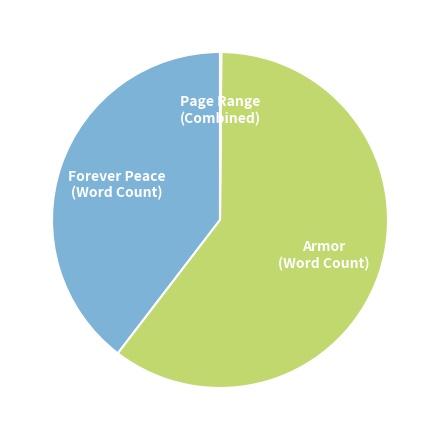

What is the majority slice?

Armor